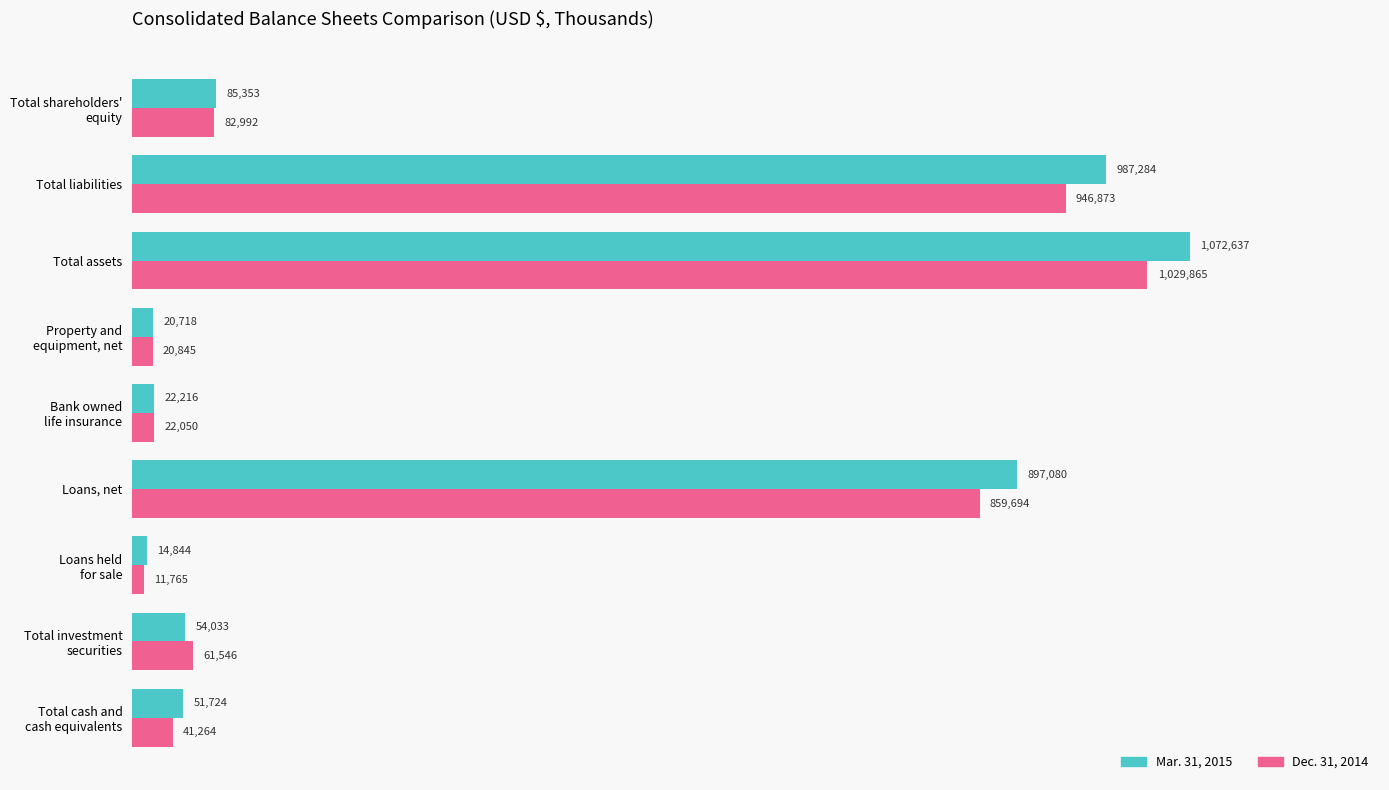

What are all the series names shown in the legend?

Mar. 31, 2015, Dec. 31, 2014